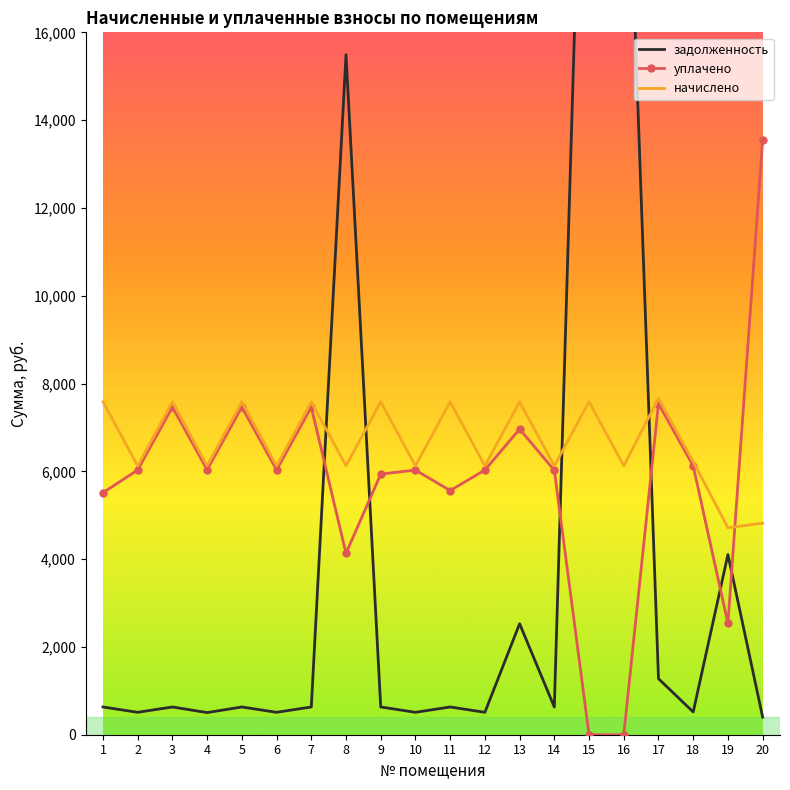

How many lines are shown in the chart?

3